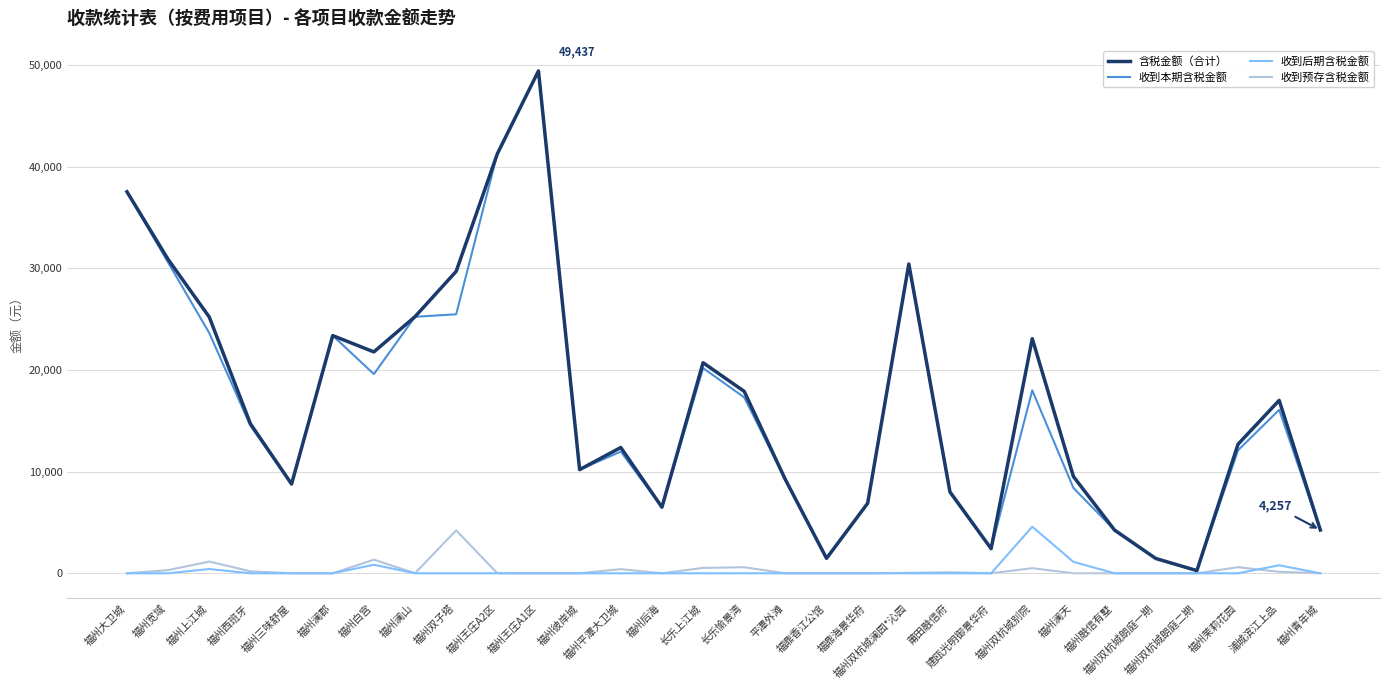

At which category is the sum across all series the highest?

福州王庄A1区